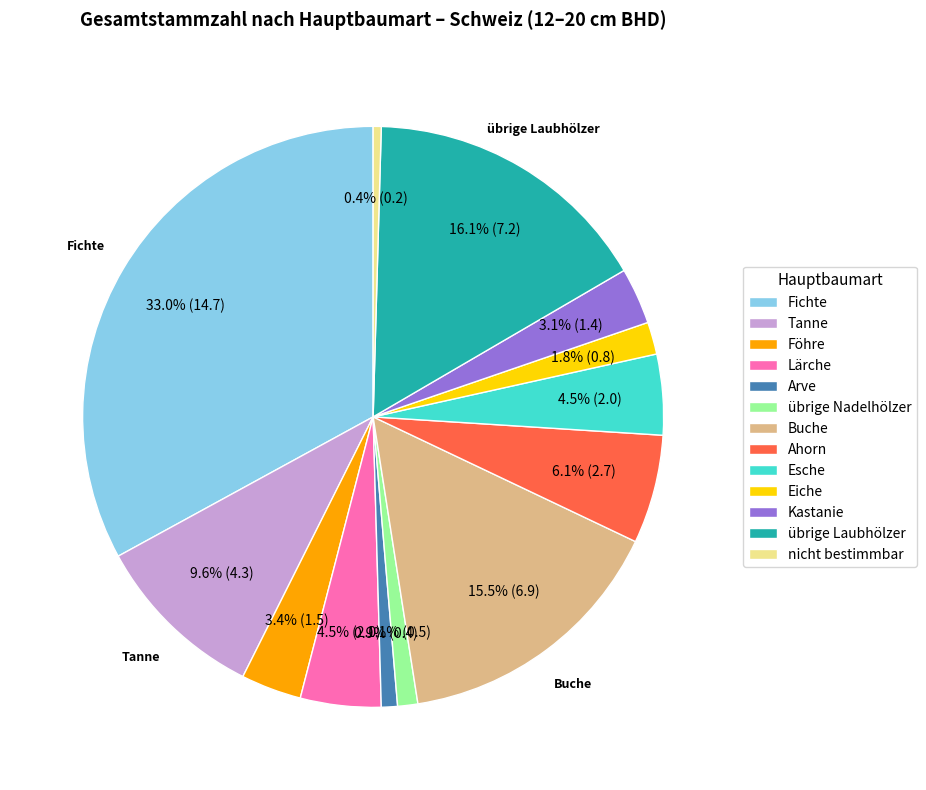

What is the largest slice in the pie chart?

Fichte